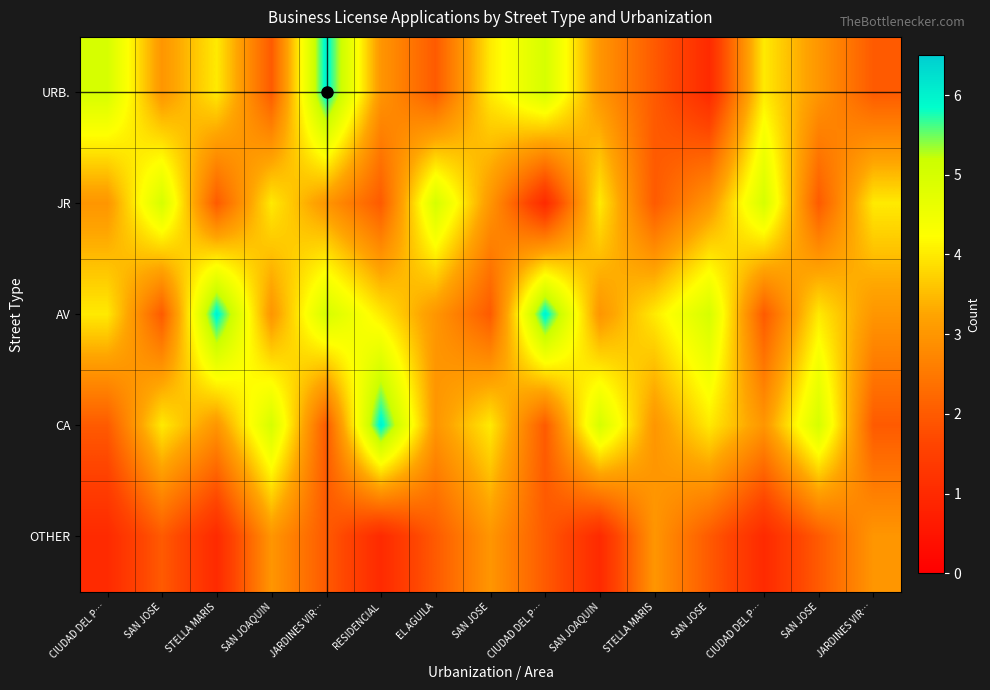

What is the maximum value shown in the chart?

6